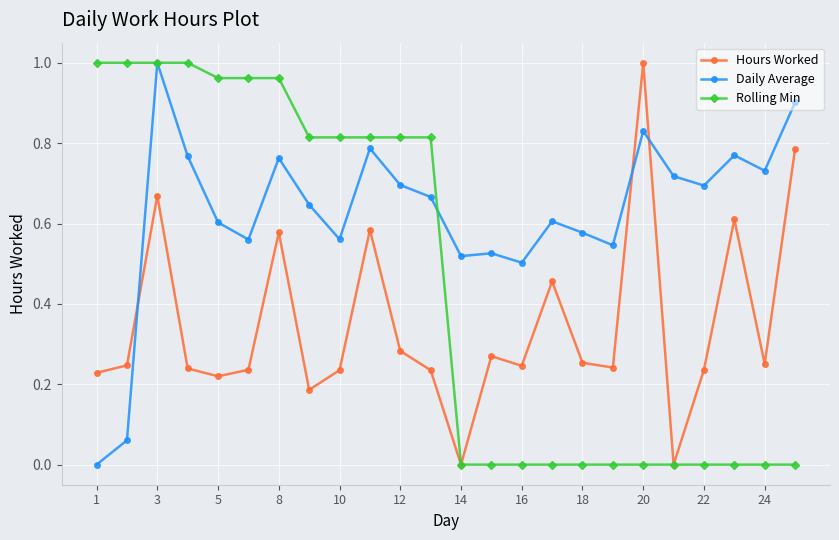

List the series in order of their overall mean, lowest first.

Hours Worked, Rolling Min, Daily Average